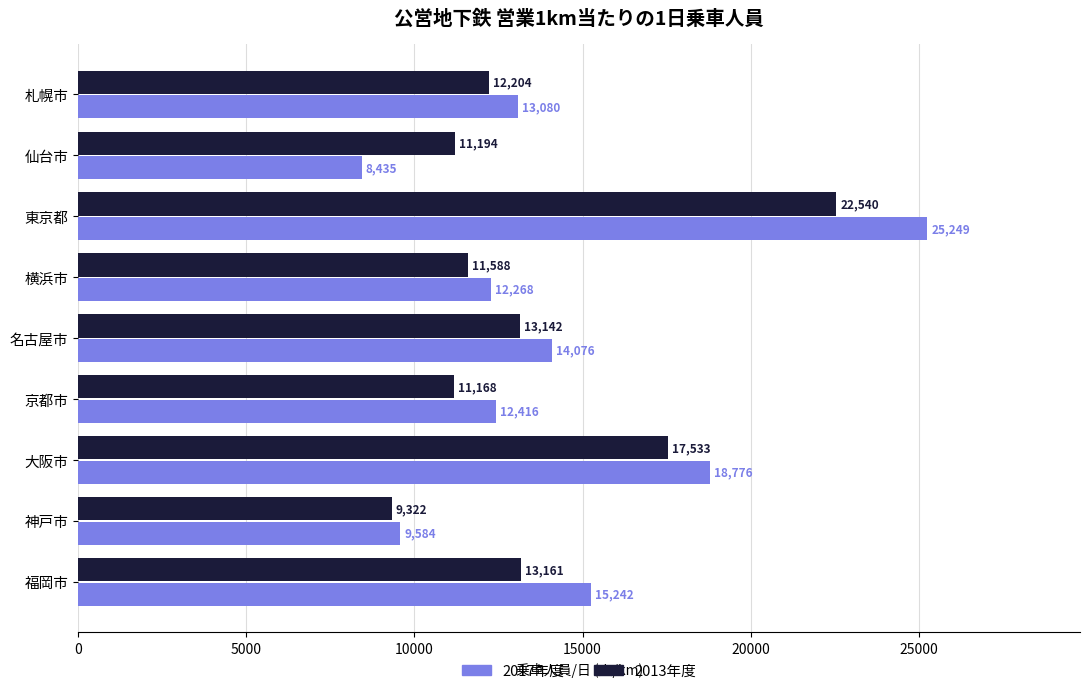

What is the smallest value displayed?

8434.7